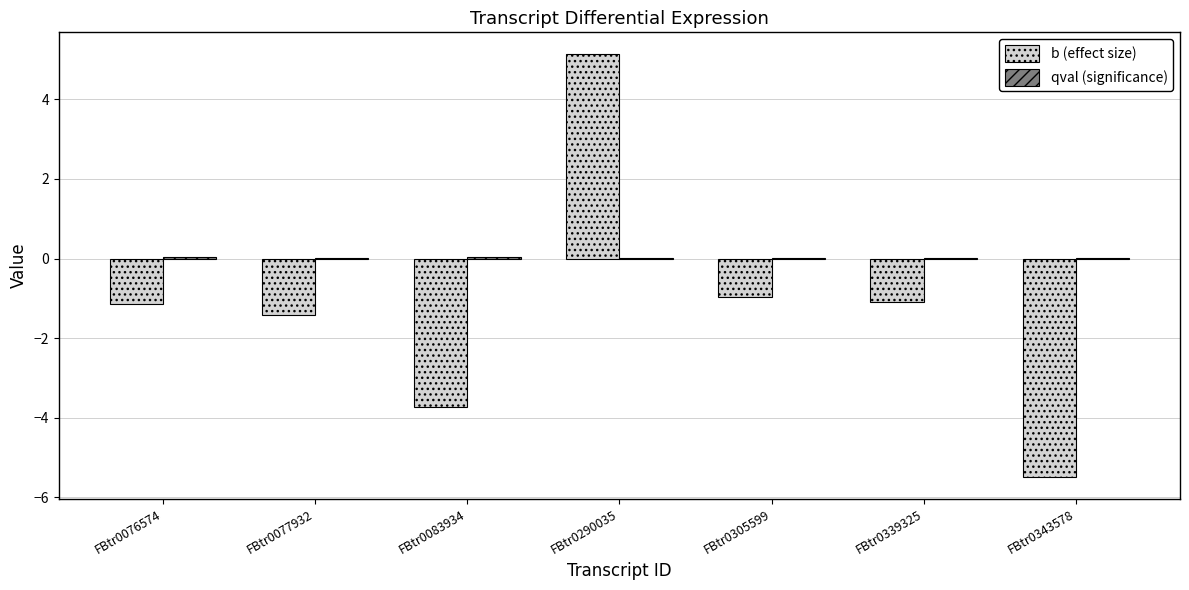

At which category is the sum across all series the highest?

FBtr0290035